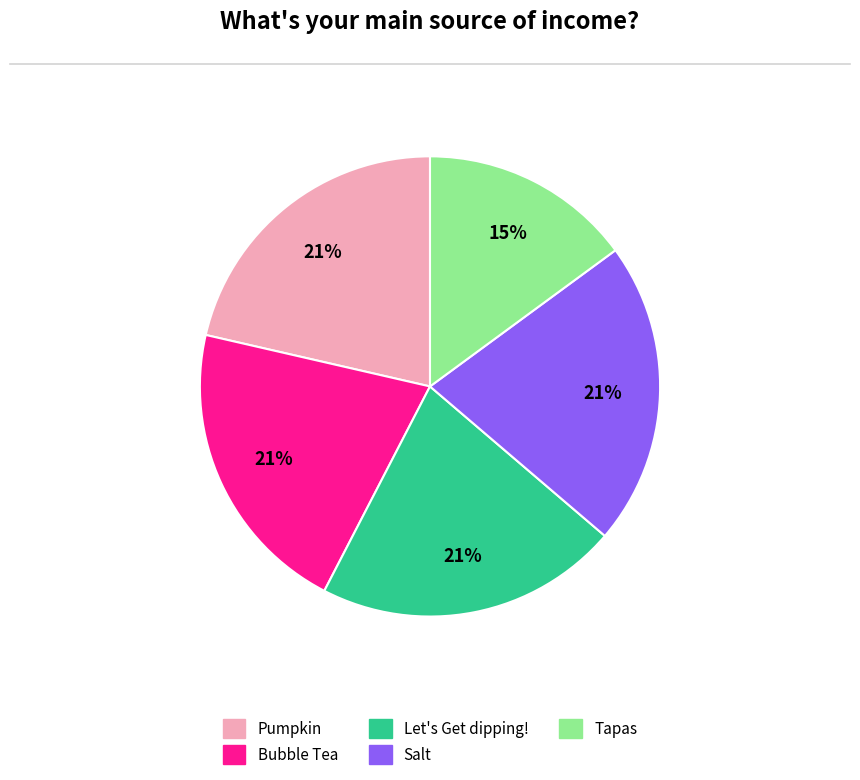

Does Bubble Tea represent more than half of the total?

No